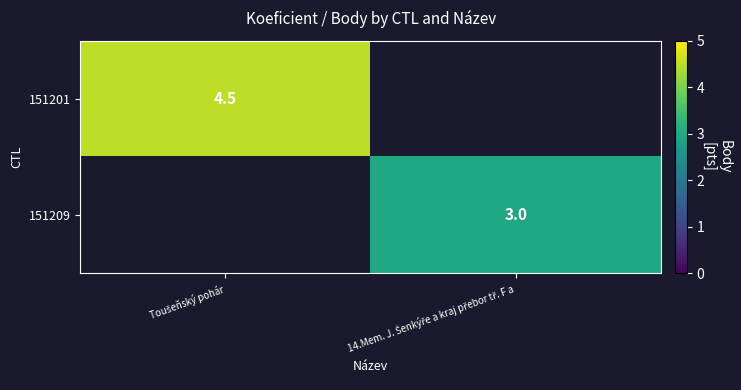

What is the difference between the maximum and minimum values in the 151209 series?

3.0